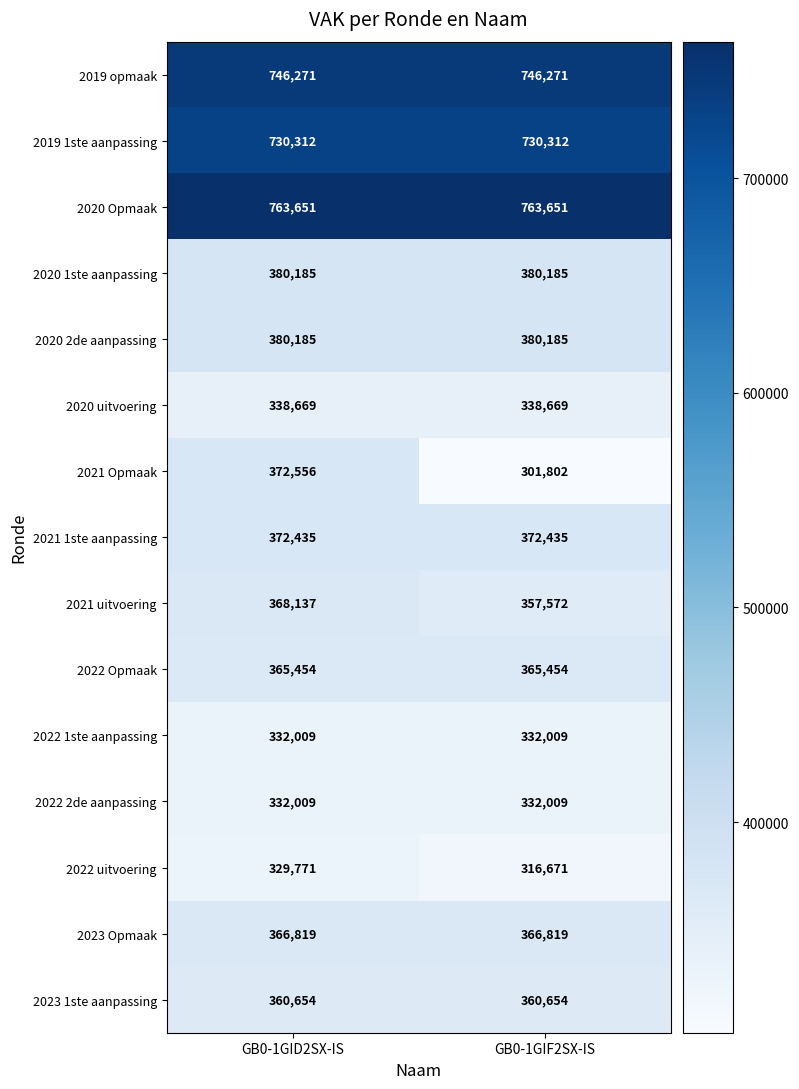

The value of 2020 2de aanpassing at GB0-1GIF2SX-IS is 180709. True or false?

False